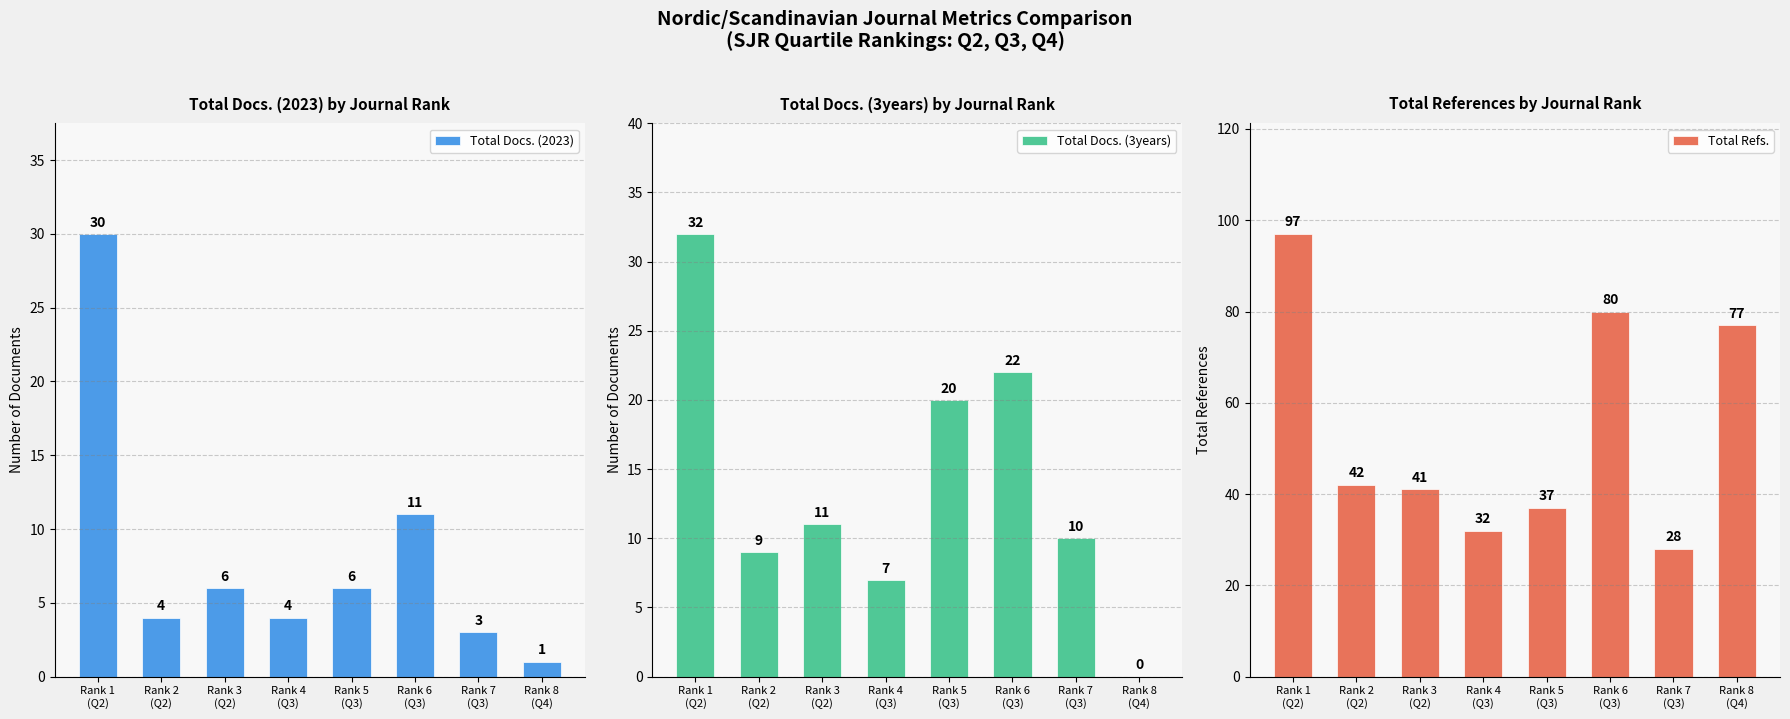

What is the sum of all Total Docs. (2023) values?

65